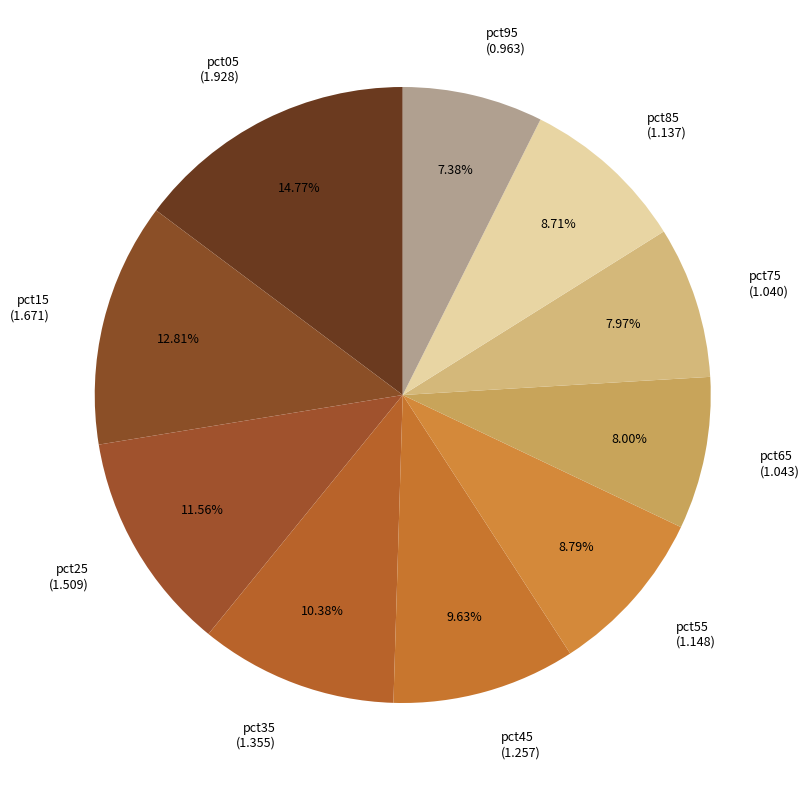

Which has a higher value, pct45 (1.257) or pct15 (1.671)?

pct15 (1.671)